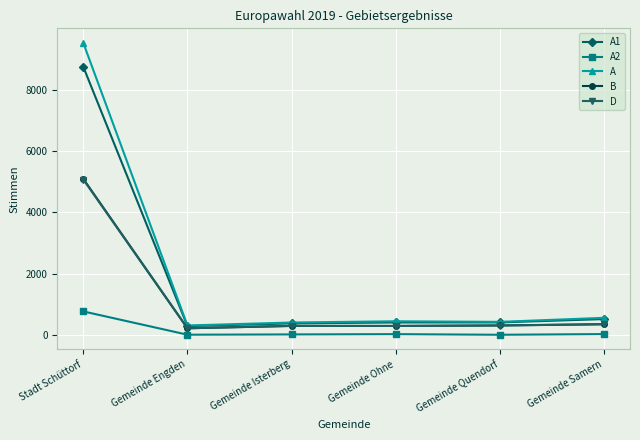

Is it true that A1 equals 420 at Gemeinde Quendorf?

True